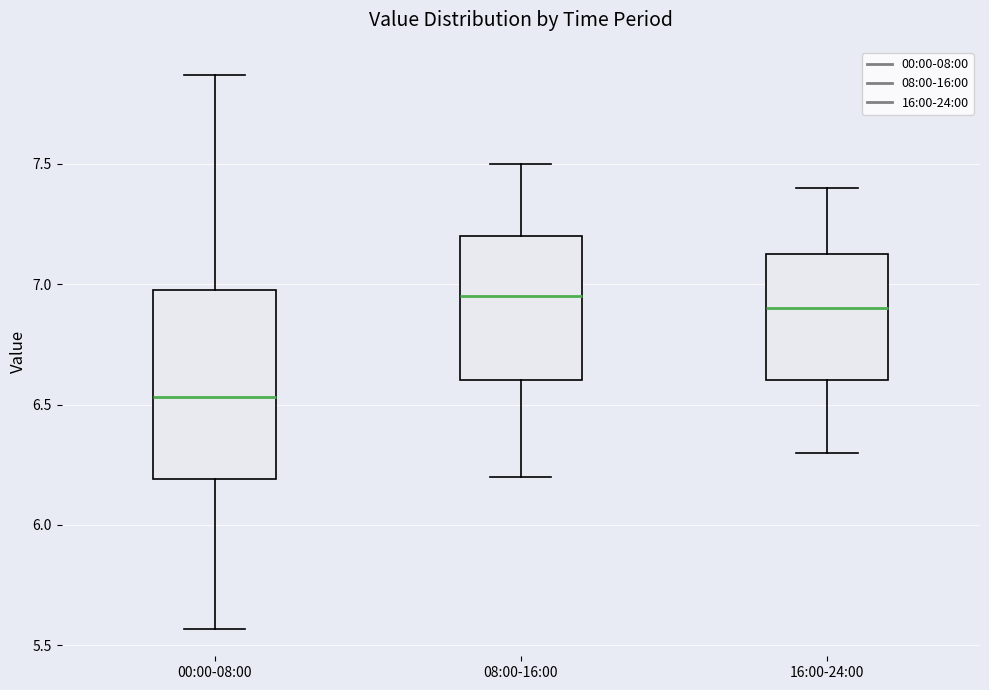

Which box has the lowest median line?

00:00-08:00